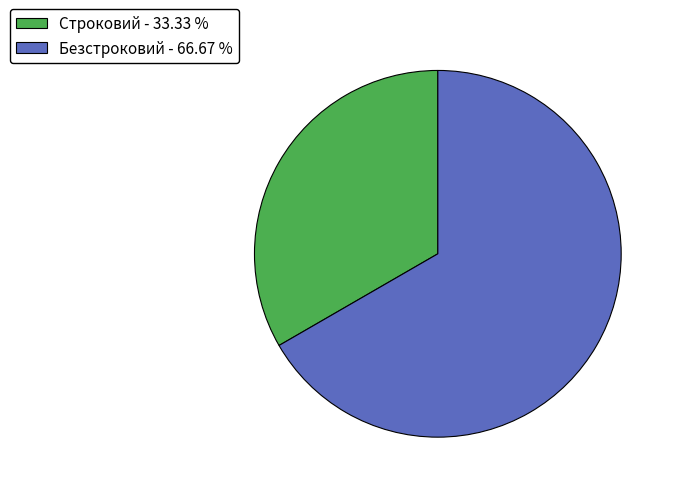

Between Безстроковий - 66.67 % and Строковий - 33.33 %, which is larger?

Безстроковий - 66.67 %